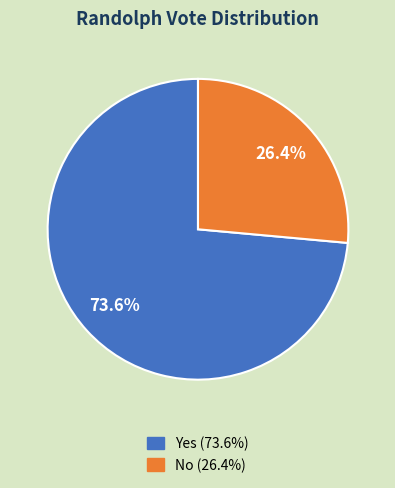

How many slices are in this pie chart?

2